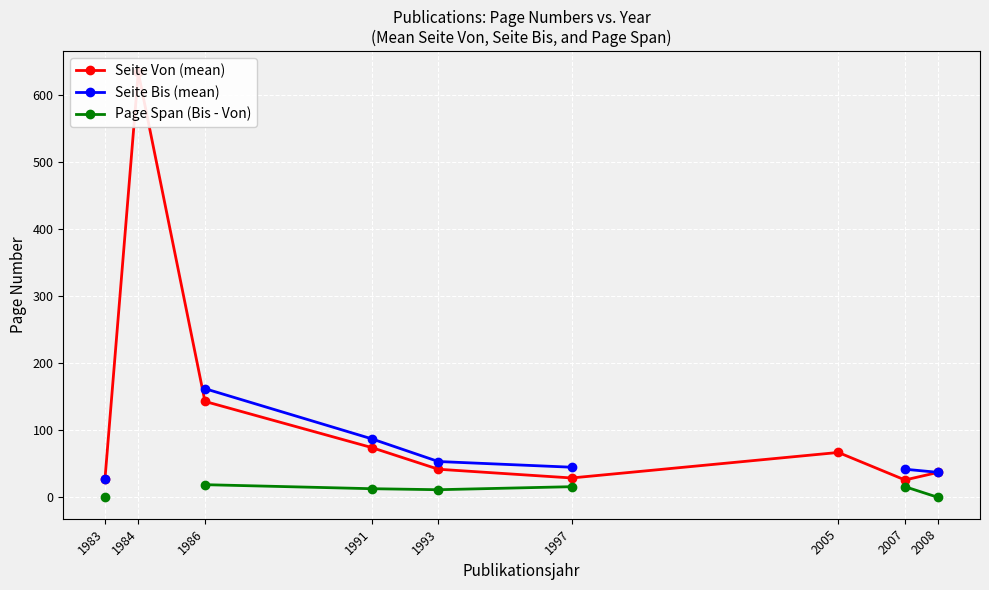

What are all the series names shown in the legend?

Seite Von (mean), Seite Bis (mean), Page Span (Bis - Von)